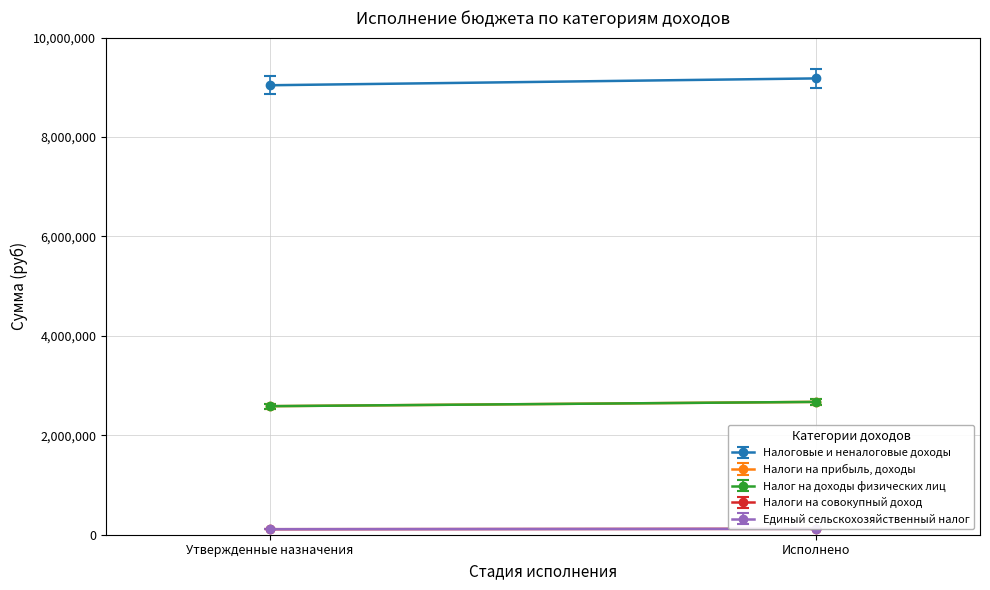

What is the spread (max minus min) of values at Утвержденные назначения?

8931000.0